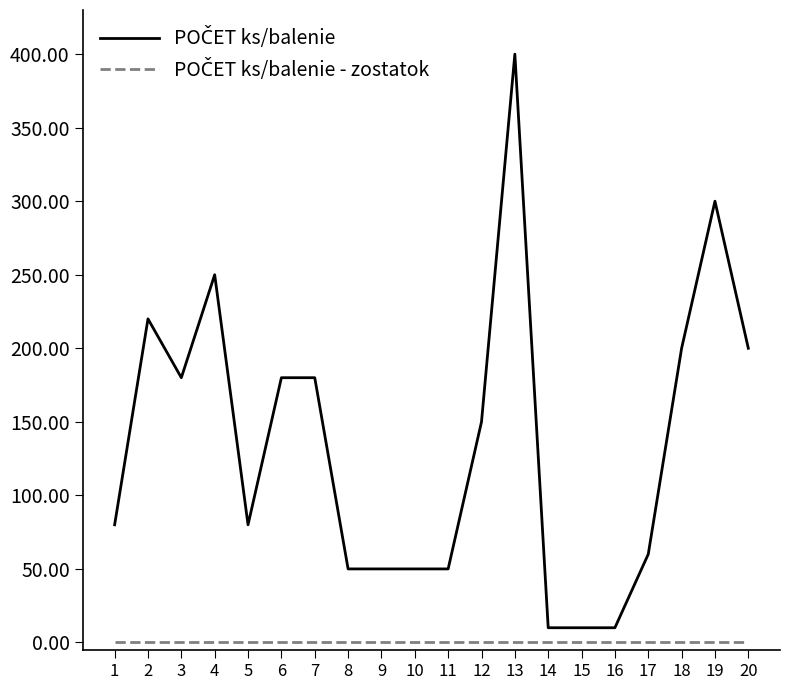

At which category does the chart reach its peak across all series?

13